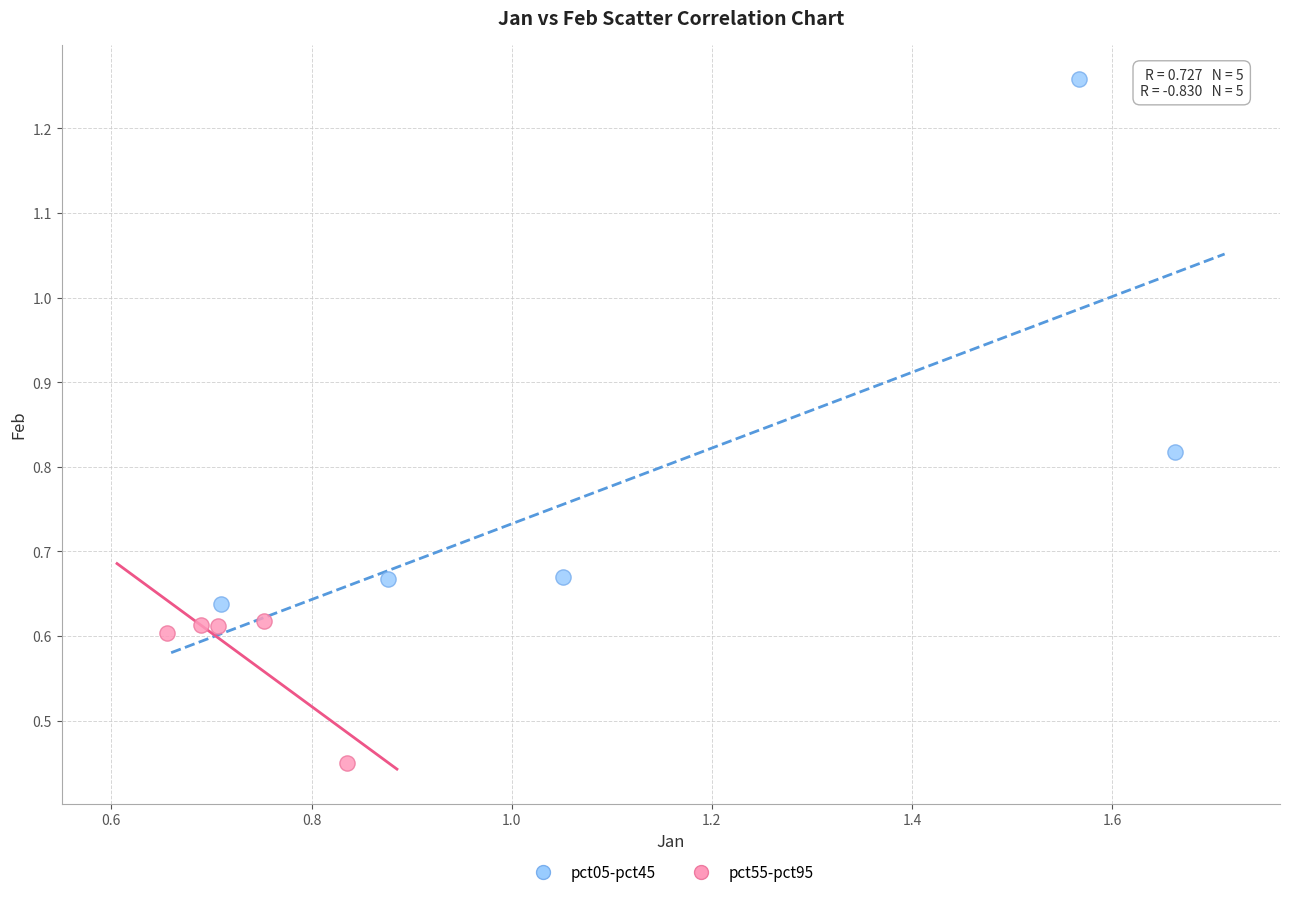

Which series reaches the minimum Y coordinate?

pct55-pct95